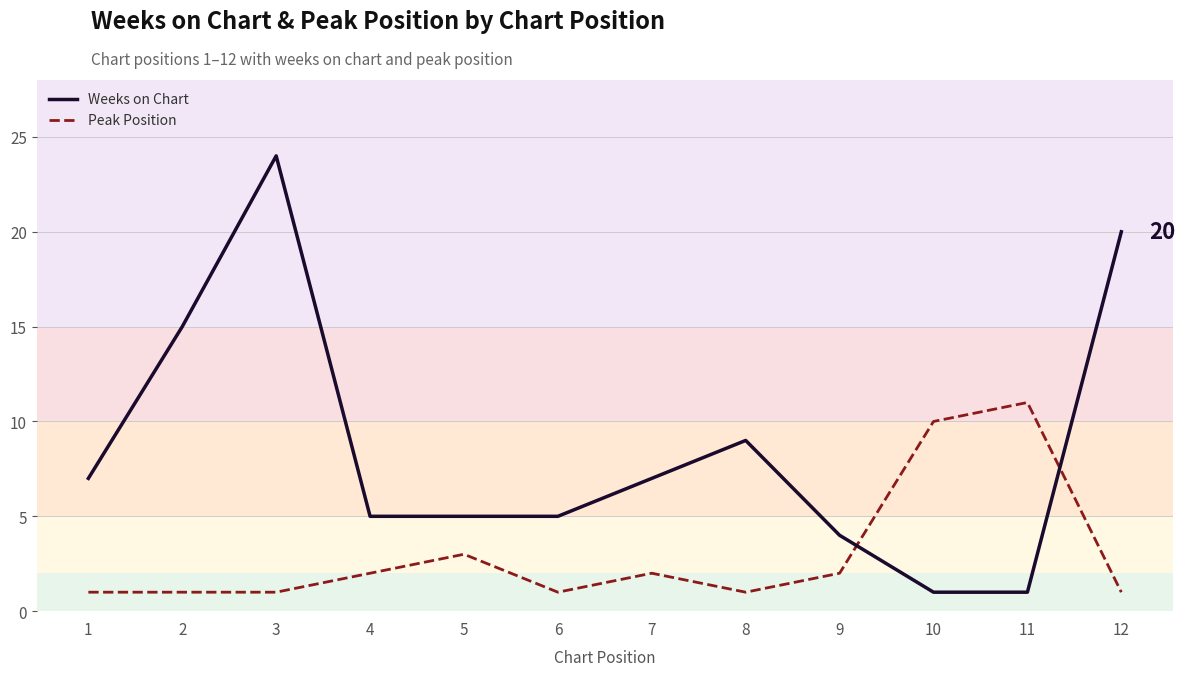

What is the difference between the highest and lowest values at 2?

14